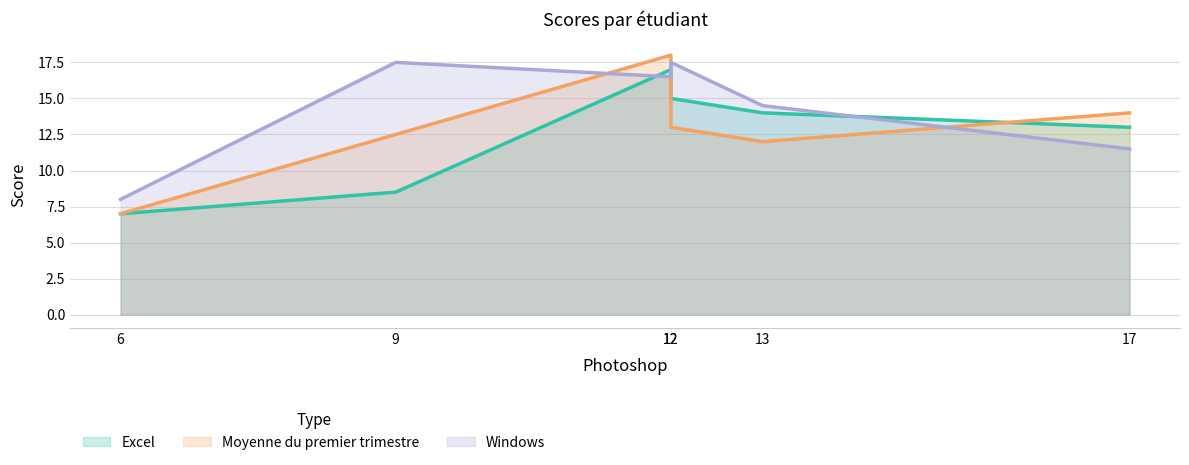

Rank the series by their maximum value, from highest to lowest.

Moyenne du premier trimestre, Windows, Excel